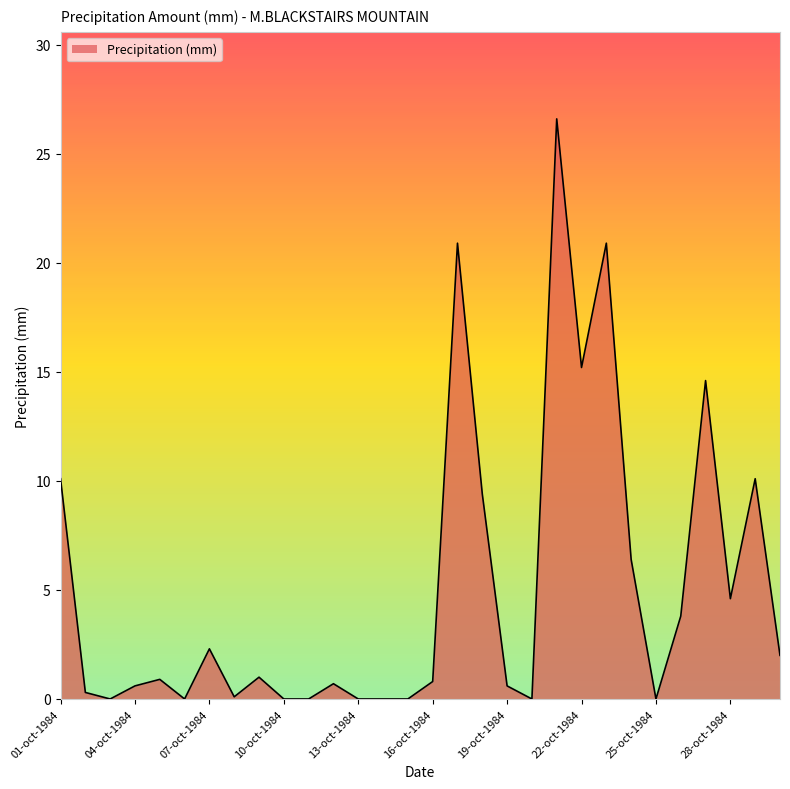

What is the maximum value shown in the chart?

26.6